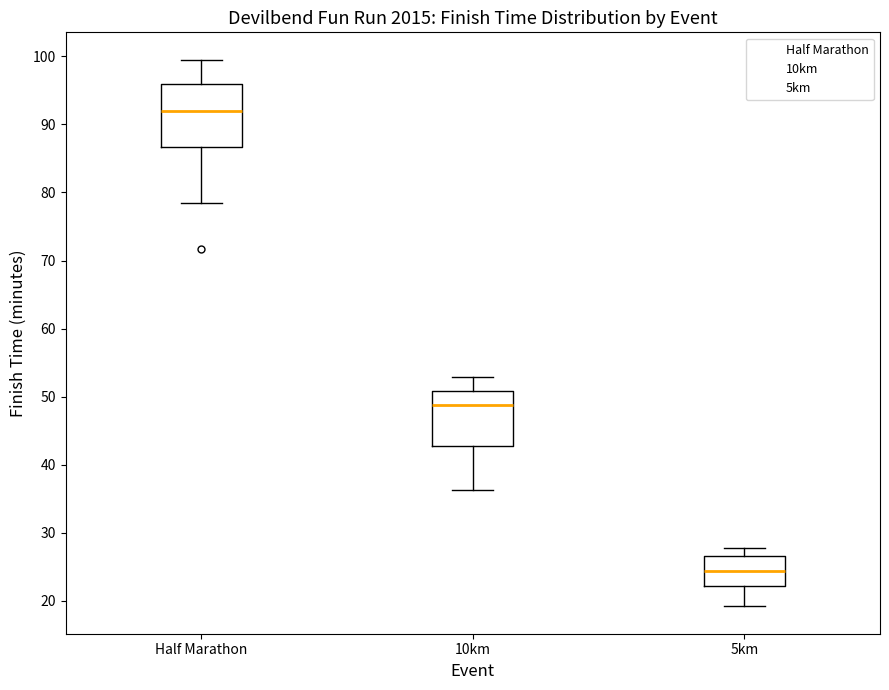

Reading left to right, transcribe this box plot: for each box, give where its median line is, the range the box spans, and where its two whiskers end, as read against the y-axis. The values are not printed on the chart, so give them approximately, as read against the axis.

Half Marathon: median 92, box 87 to 96, whiskers 78 to 100
10km: median 49, box 43 to 51, whiskers 36 to 53
5km: median 24, box 22 to 27, whiskers 19 to 28